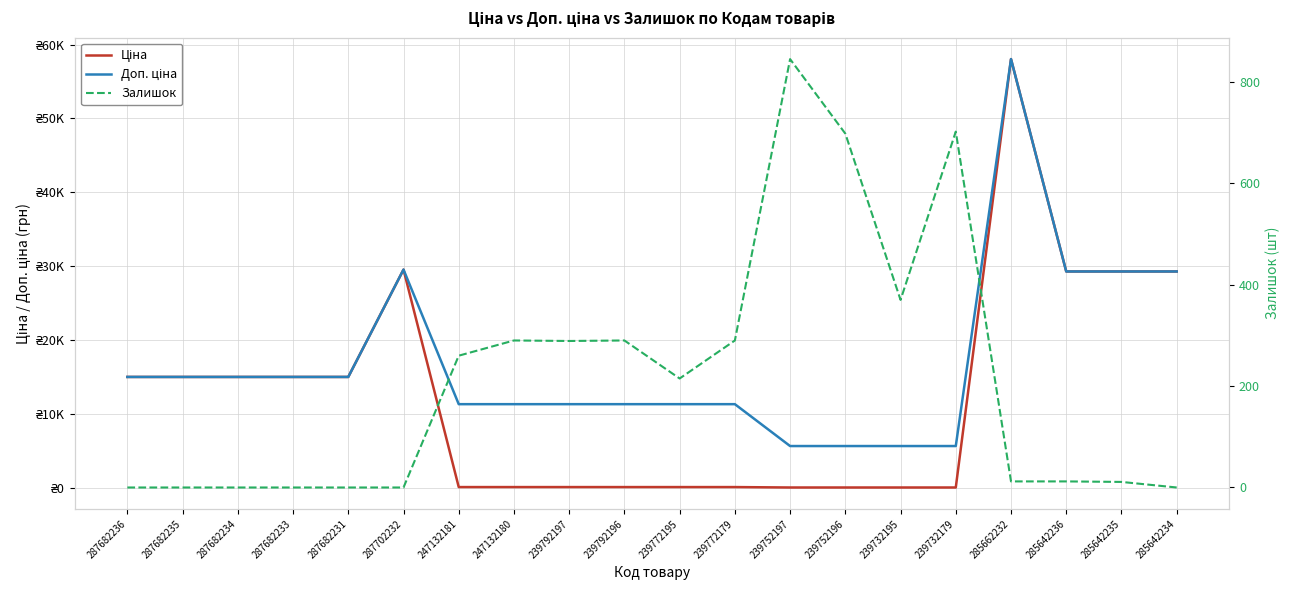

What value does the Ціна series have at 287682236?

15019.2